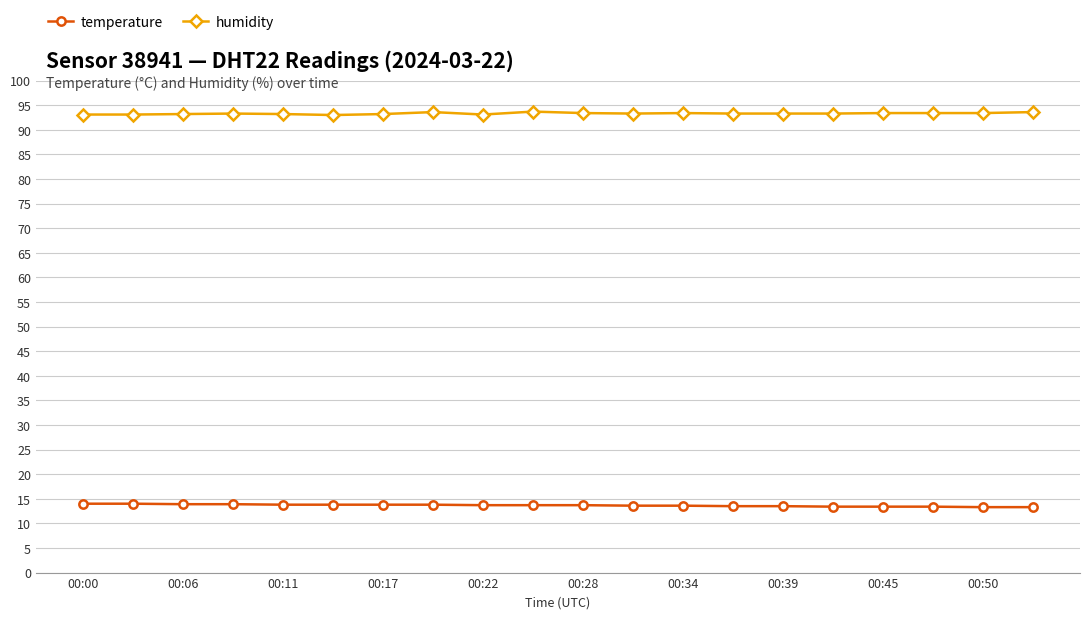

What is the highest value of the temperature series?

14.0